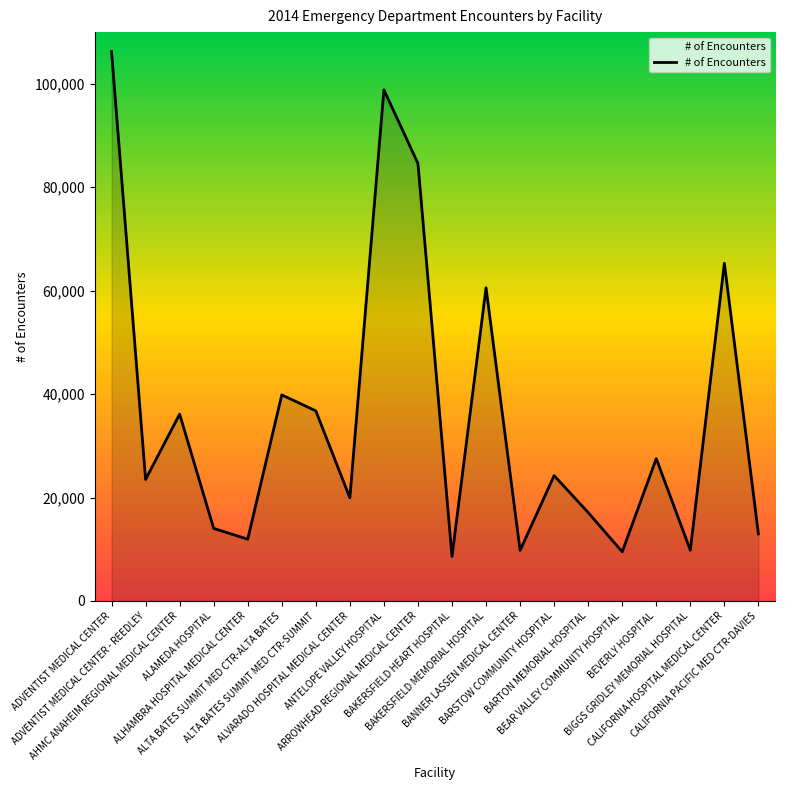

What is the difference between the maximum and minimum values?

97641